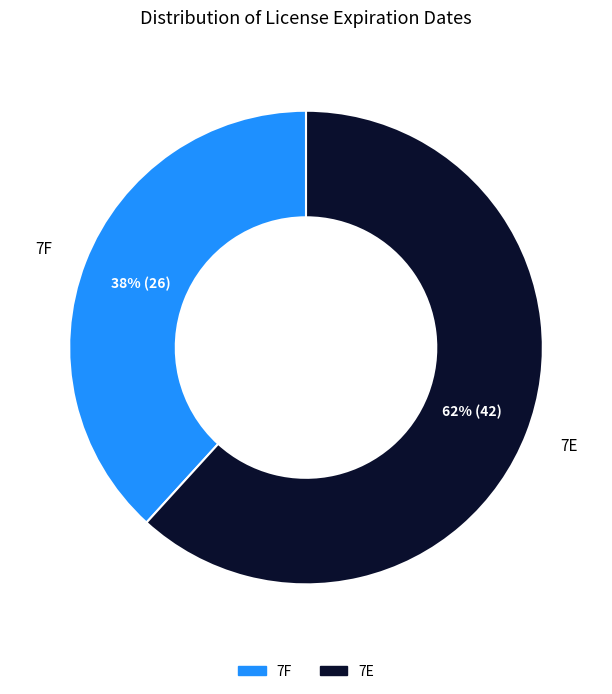

What is the largest slice in the pie chart?

7E